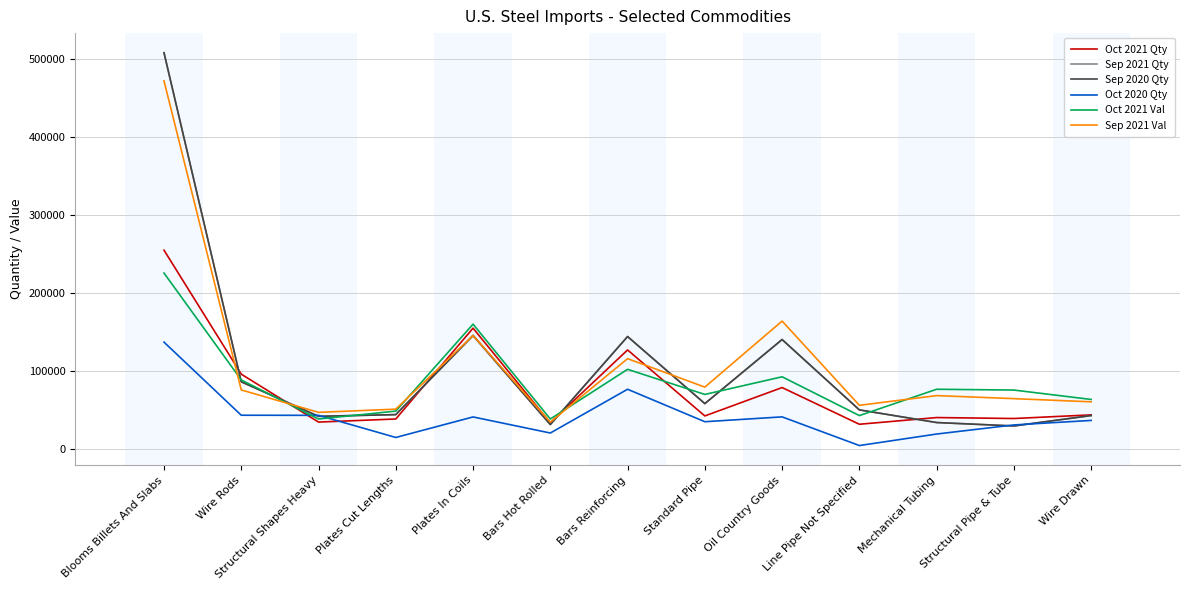

What is the maximum value for Sep 2020 Qty?

507401